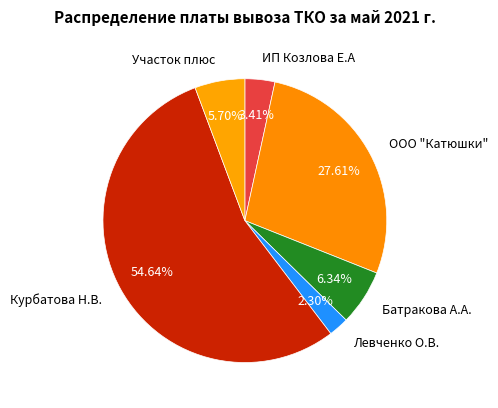

What is the majority slice?

Курбатова Н.В.